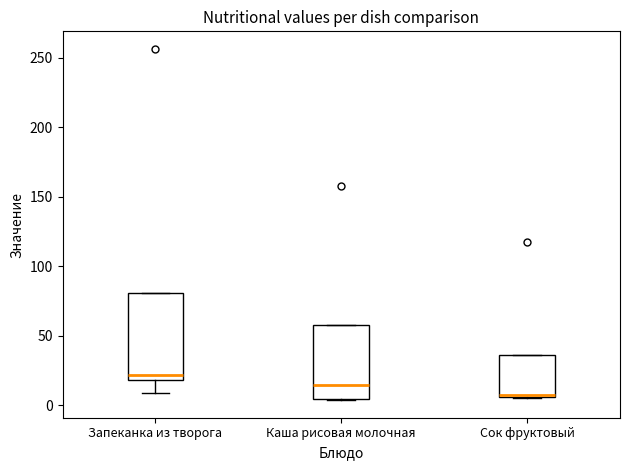

Where is the upper edge of the box for Каша рисовая молочная on the y-axis? The values are not printed on the chart, so give them approximately, as read against the axis.

60